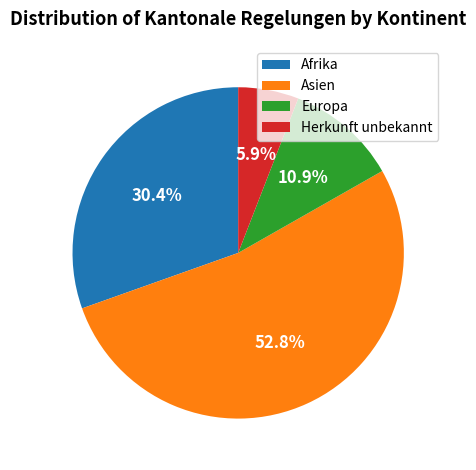

True or false: Afrika accounts for 30% of the total.

True